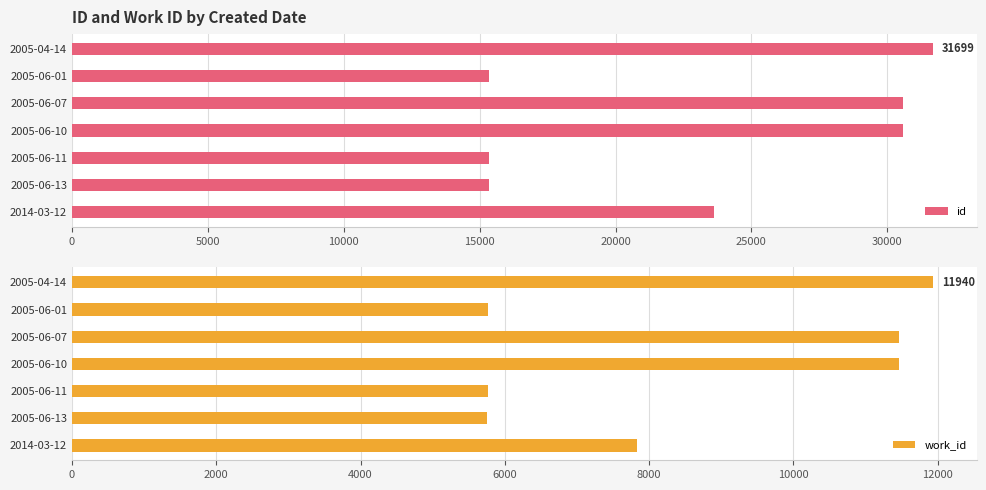

Rank the series by their average value, from highest to lowest.

id, work_id